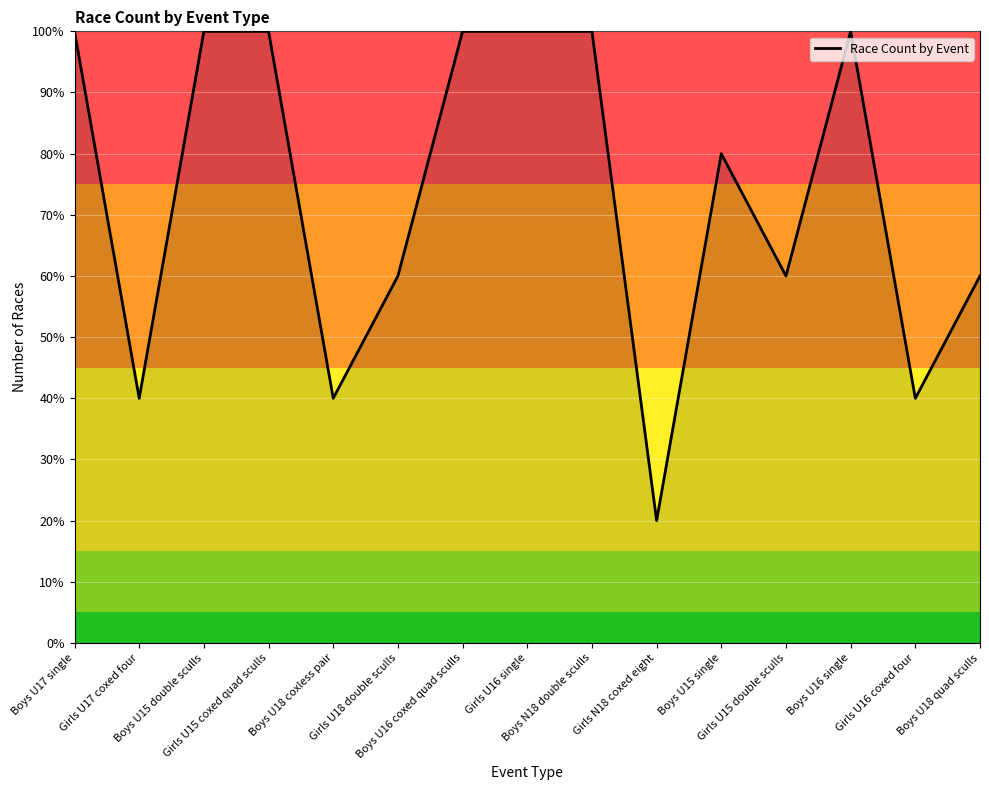

Count the number of categories in the chart.

15